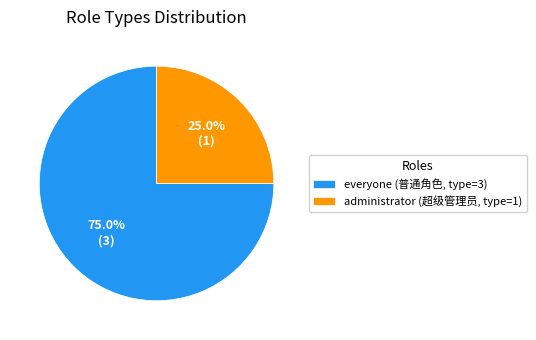

True or false: everyone accounts for 85% of the total.

False